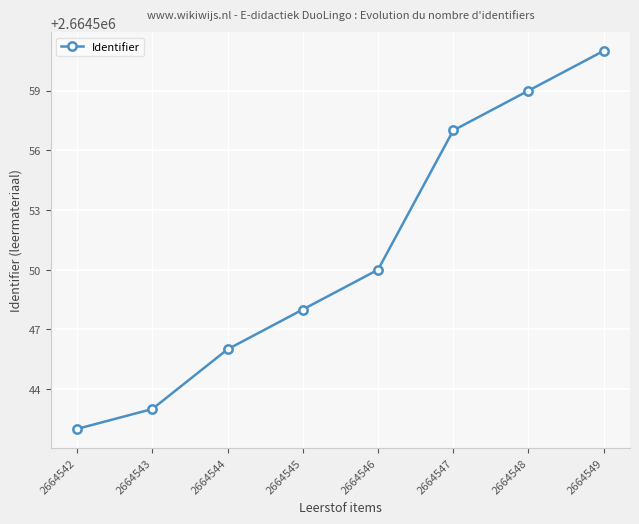

What is the greatest value displayed?

2664561